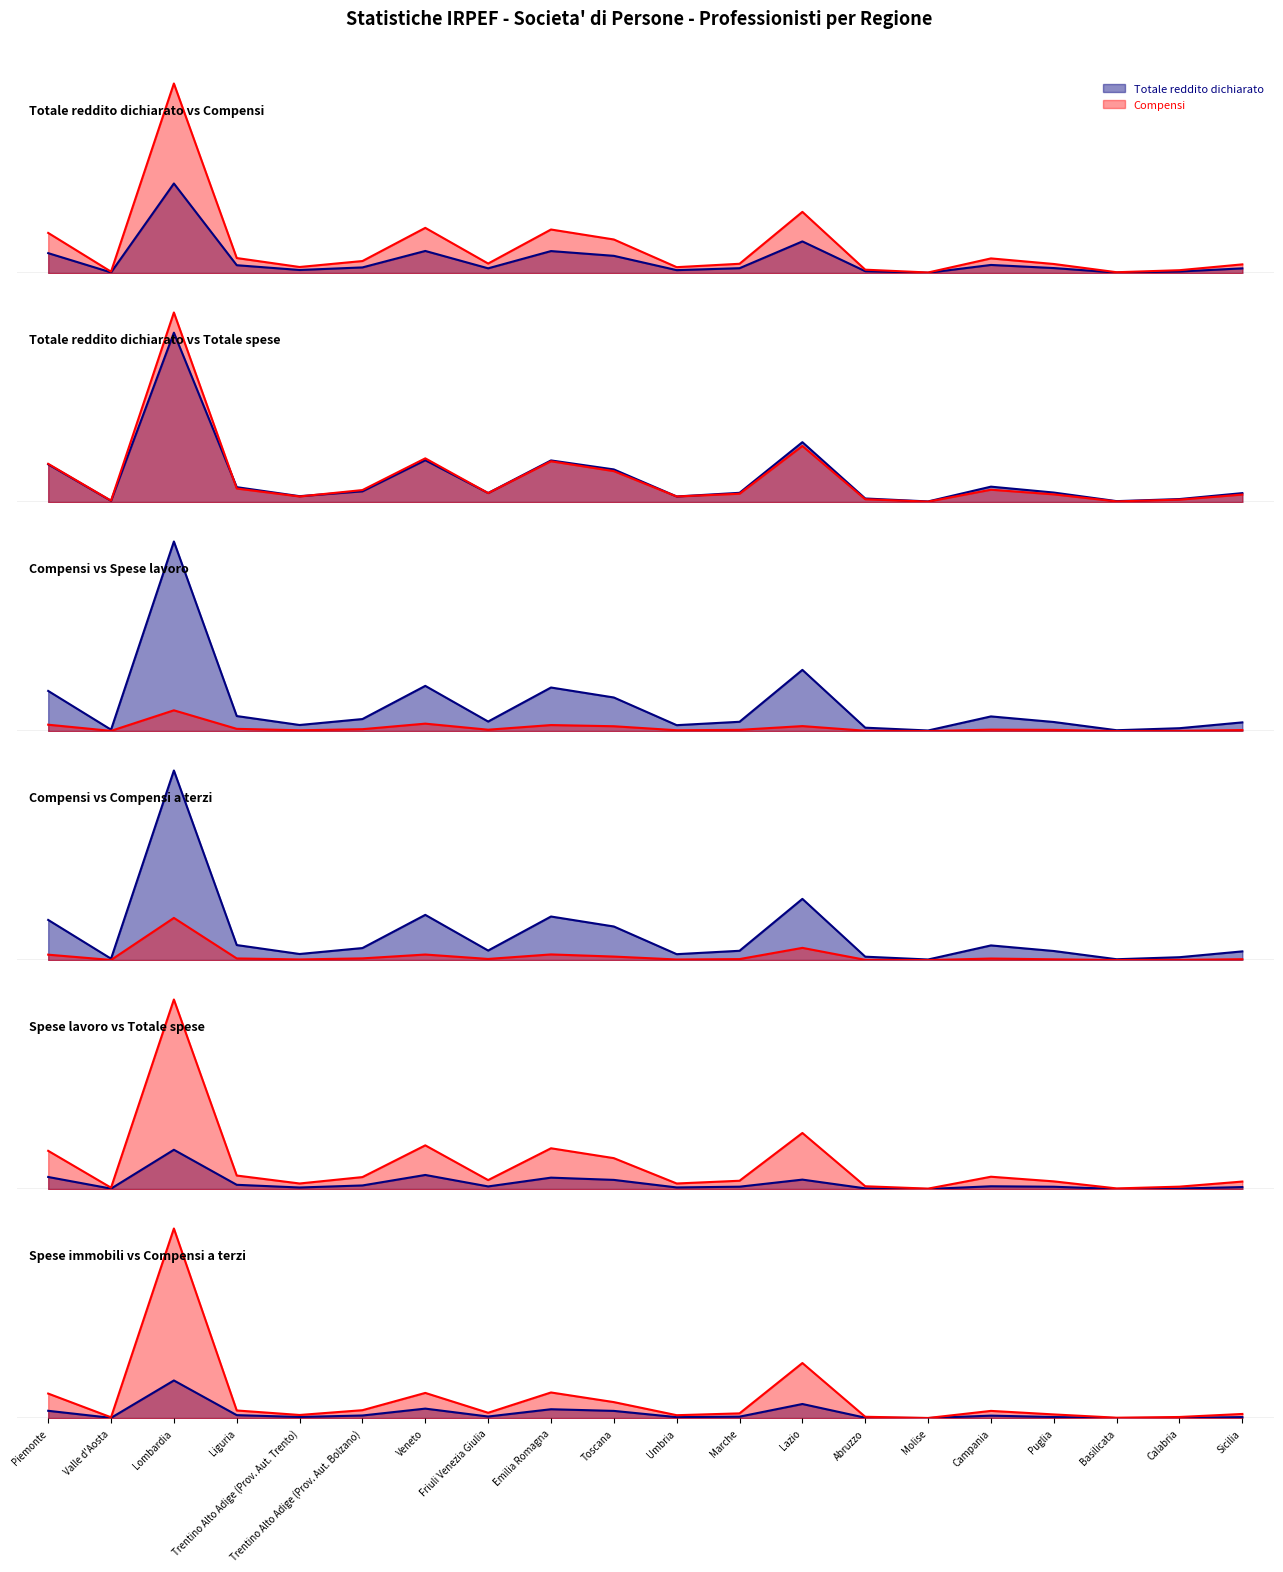

At which category does the chart reach its minimum across all series?

Basilicata